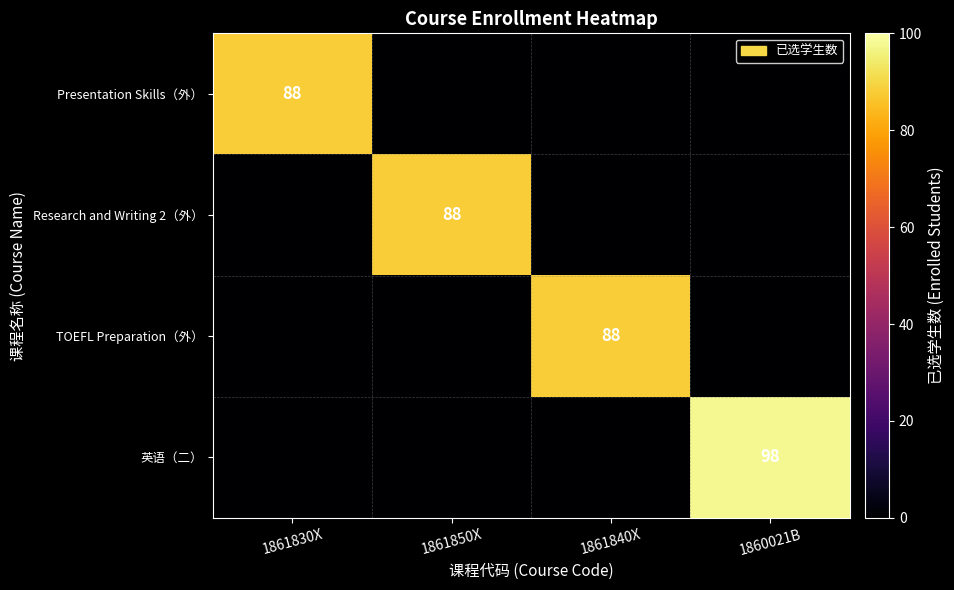

What is the total value across all series at 1861840X?

88